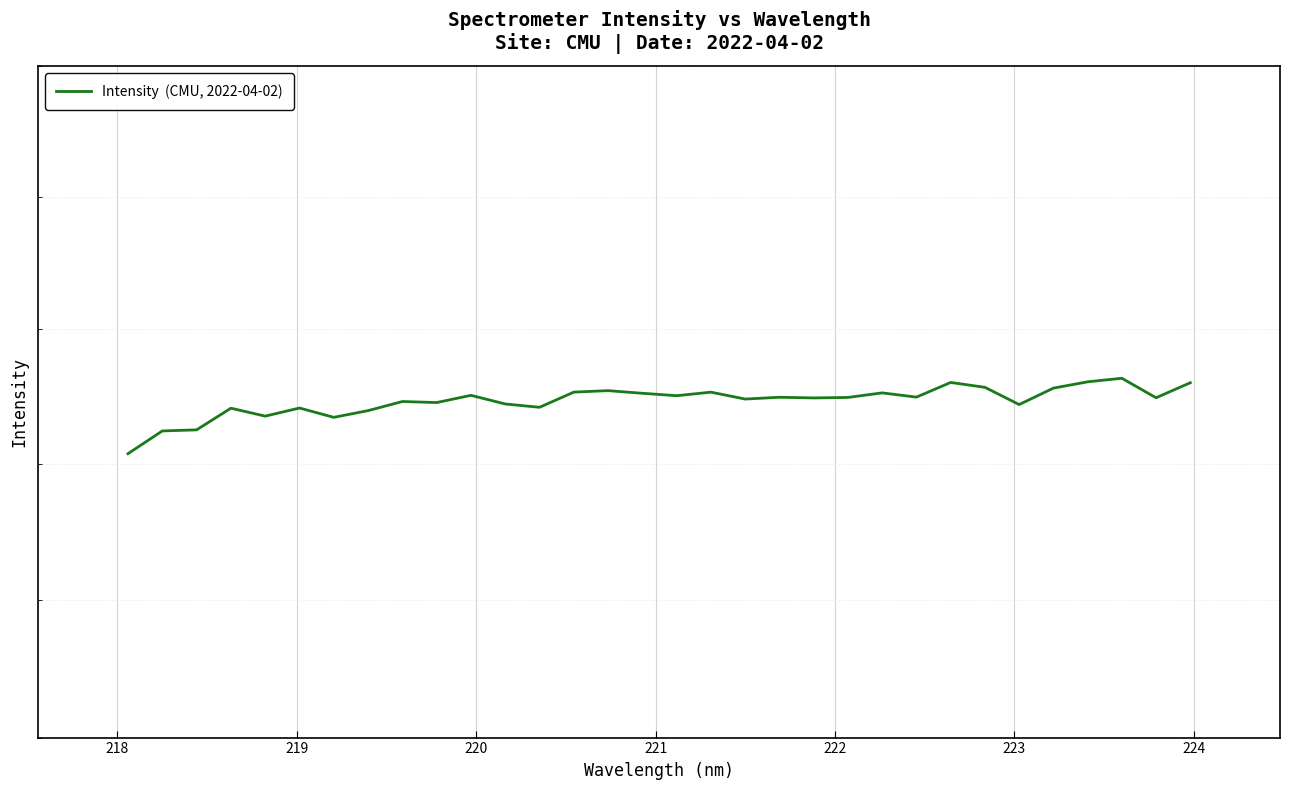

What is the greatest value displayed?

383.2